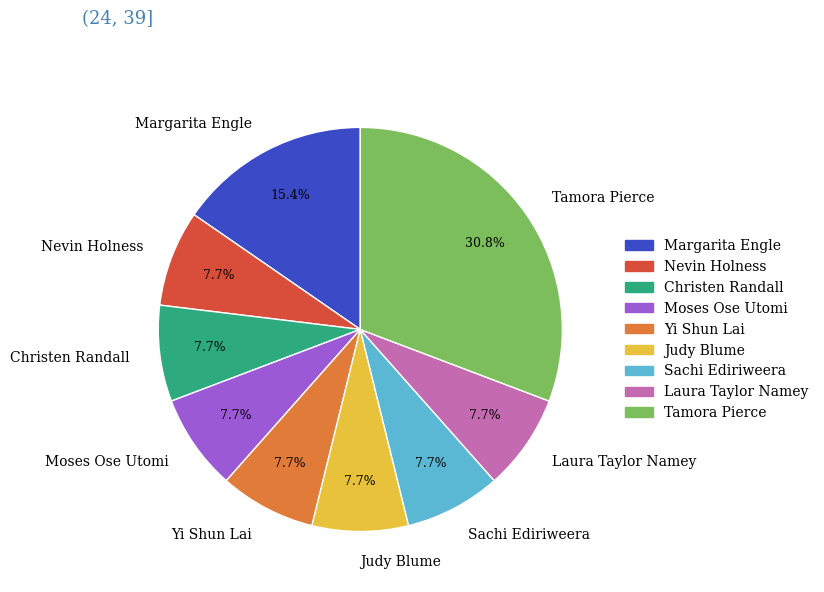

Approximately how many times larger is the value at Sachi Ediriweera compared to Yi Shun Lai?

1.0